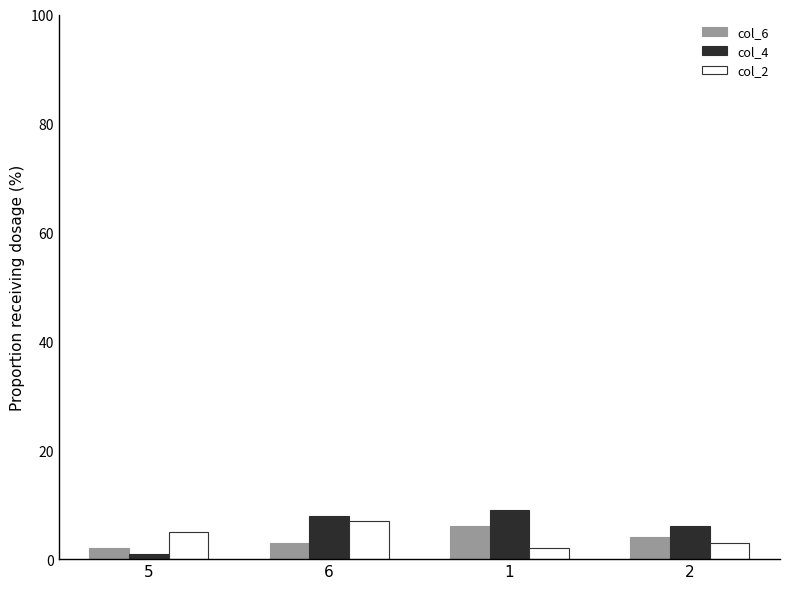

The value of col_2 at 2 is 3. True or false?

True